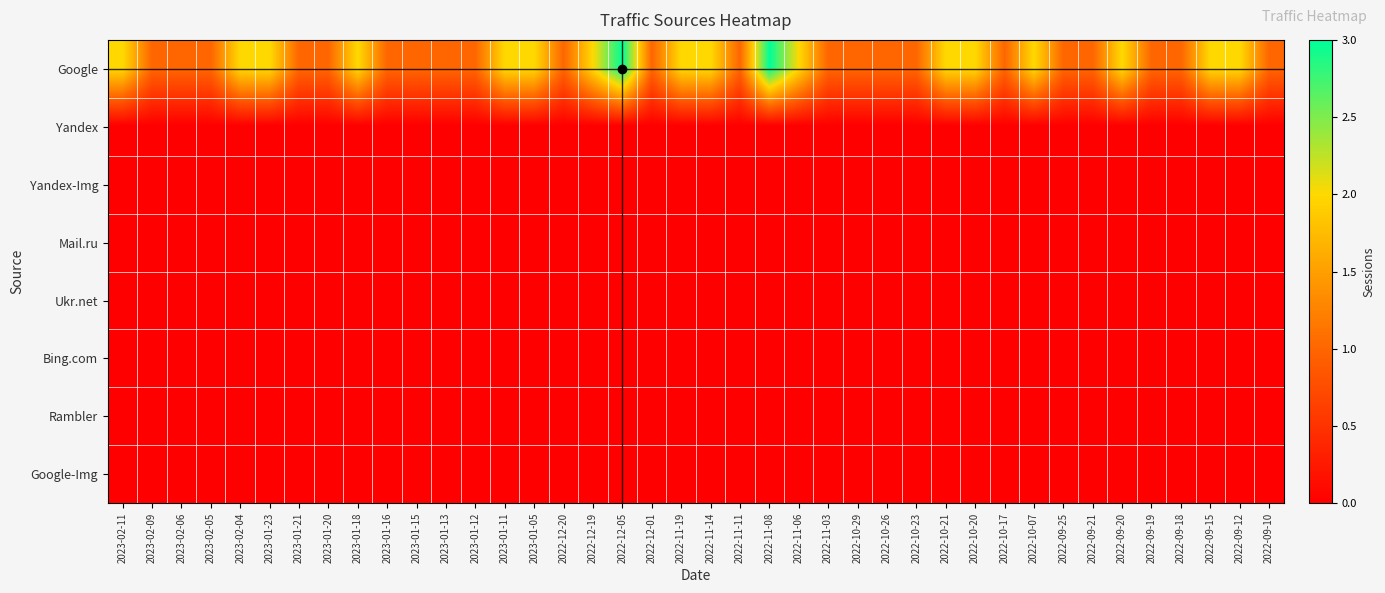

At 2022-09-19, list the series in order from largest to smallest.

Google, Yandex, Yandex-Img, Mail.ru, Ukr.net, Bing.com, Rambler, Google-Img